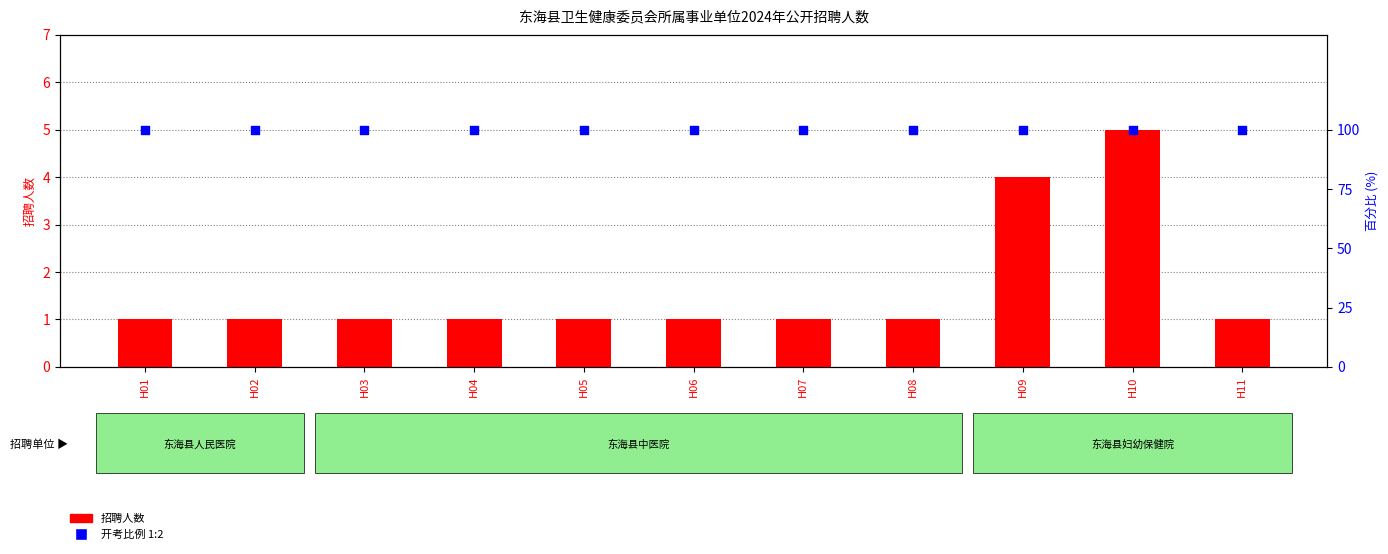

Between H11 and H03, which is larger?

H11